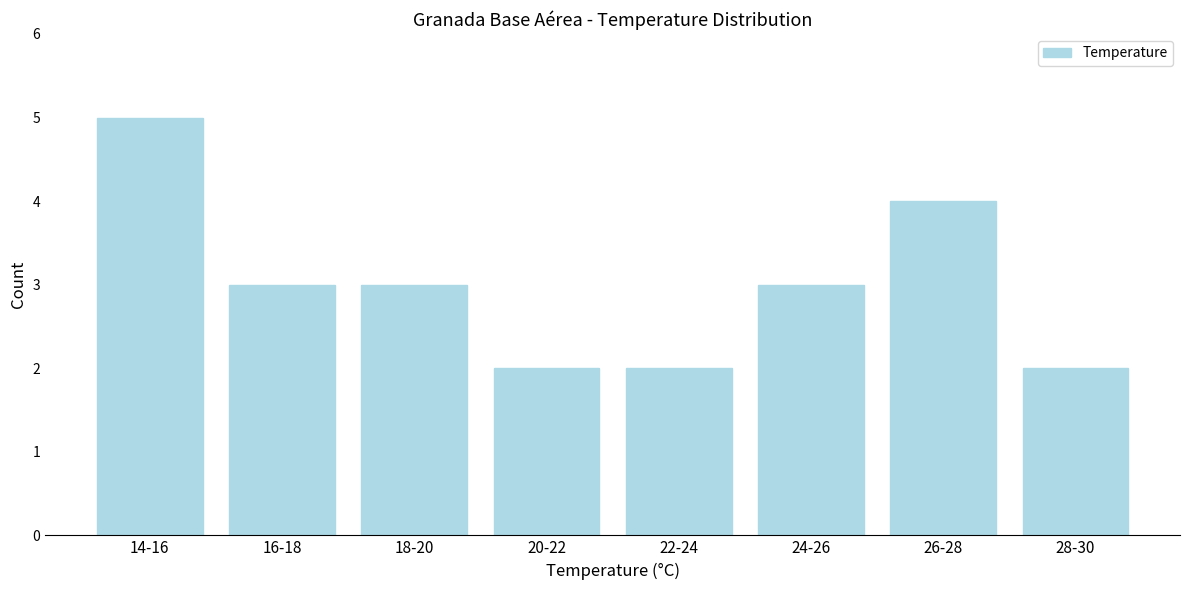

Reading left to right, extract all data points from this chart.

5	3	3	2	2	3	4	2